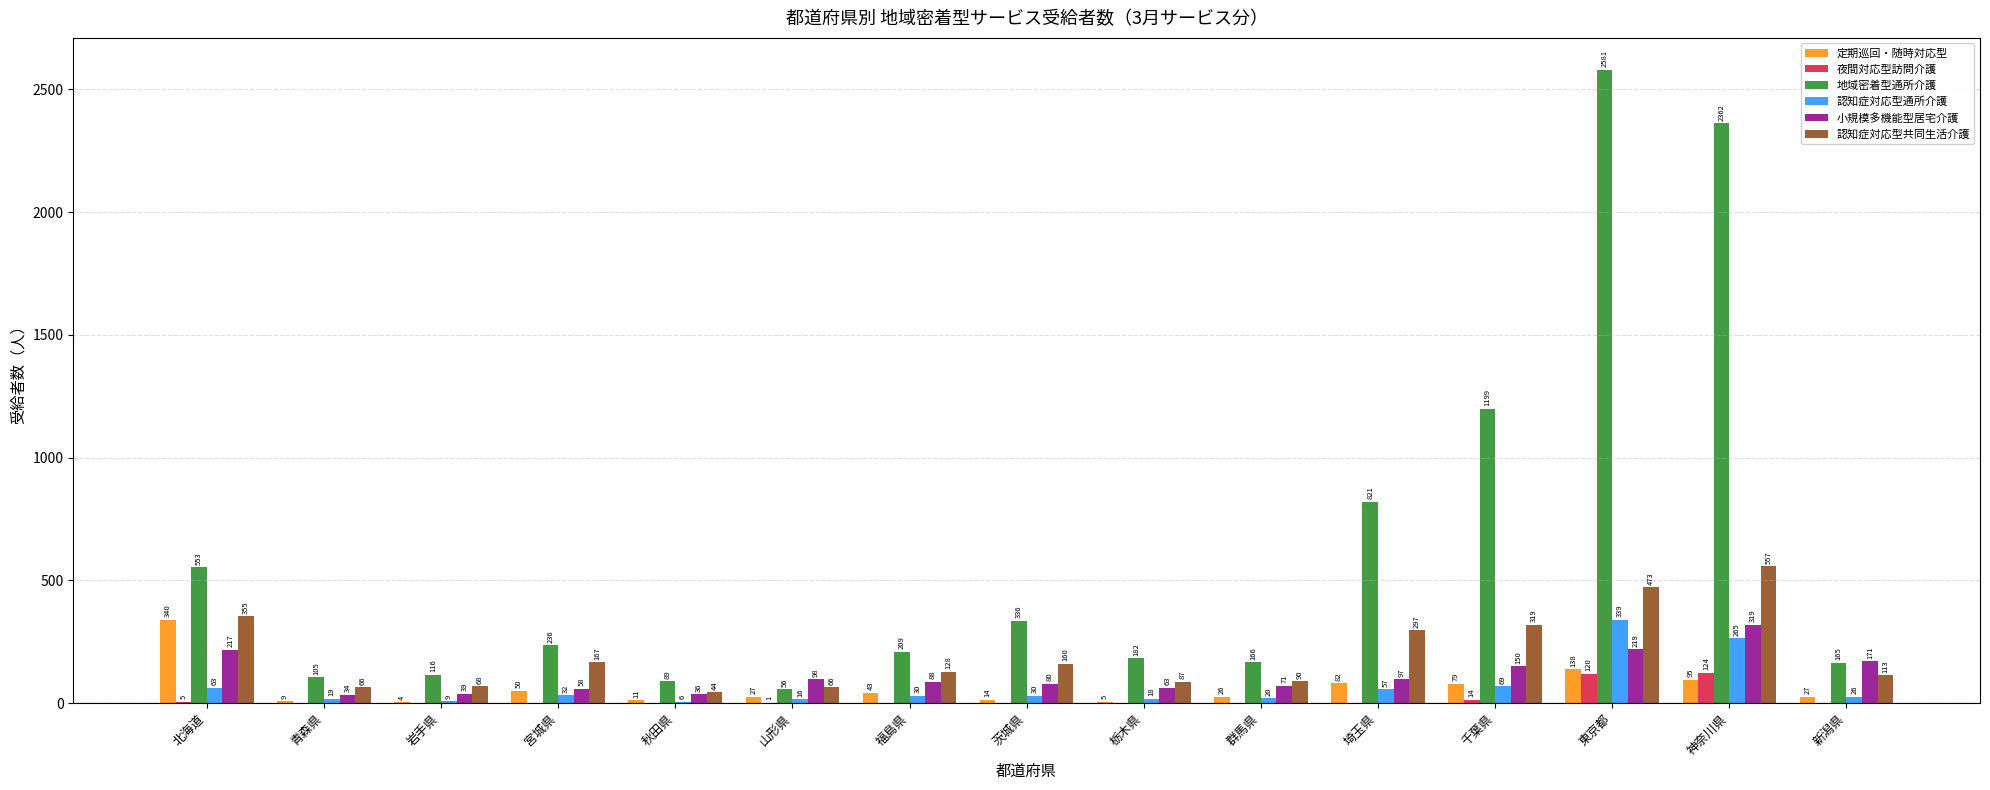

At which label does 小規模多機能型居宅介護 first exceed 88?

北海道